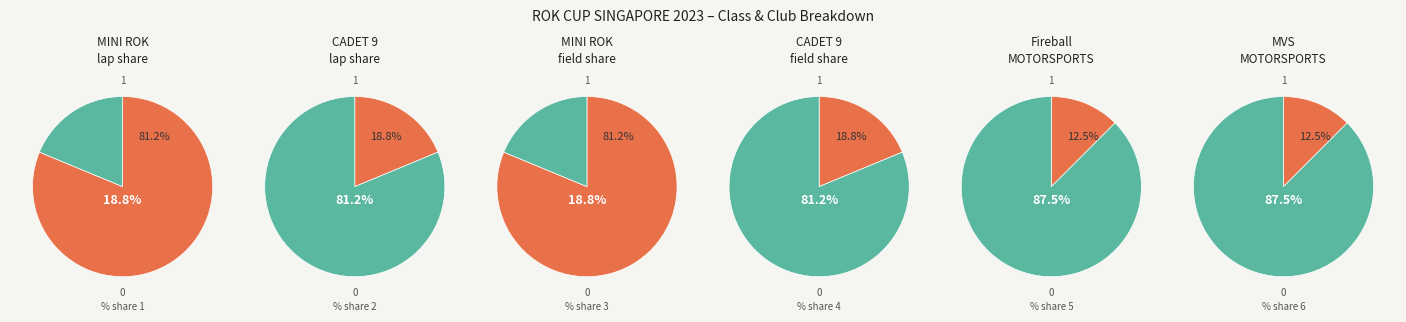

What is the total percentage of MINI ROK and CADET 9?

100.0%